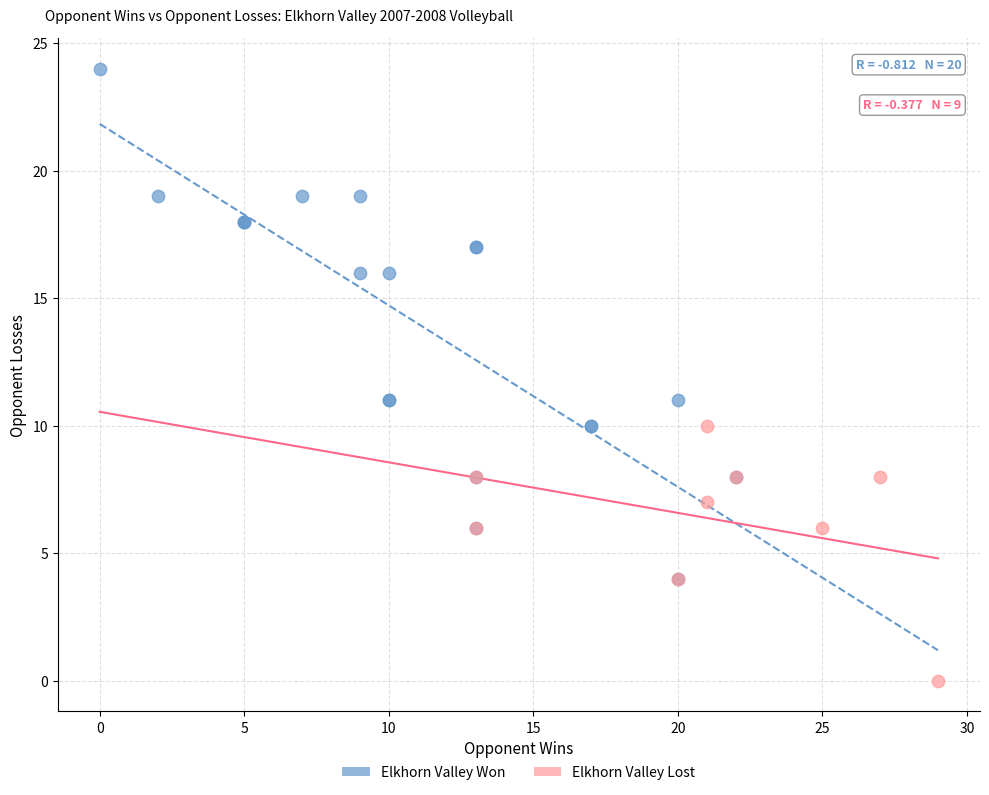

Which series reaches the minimum Y coordinate?

Elkhorn Valley Lost